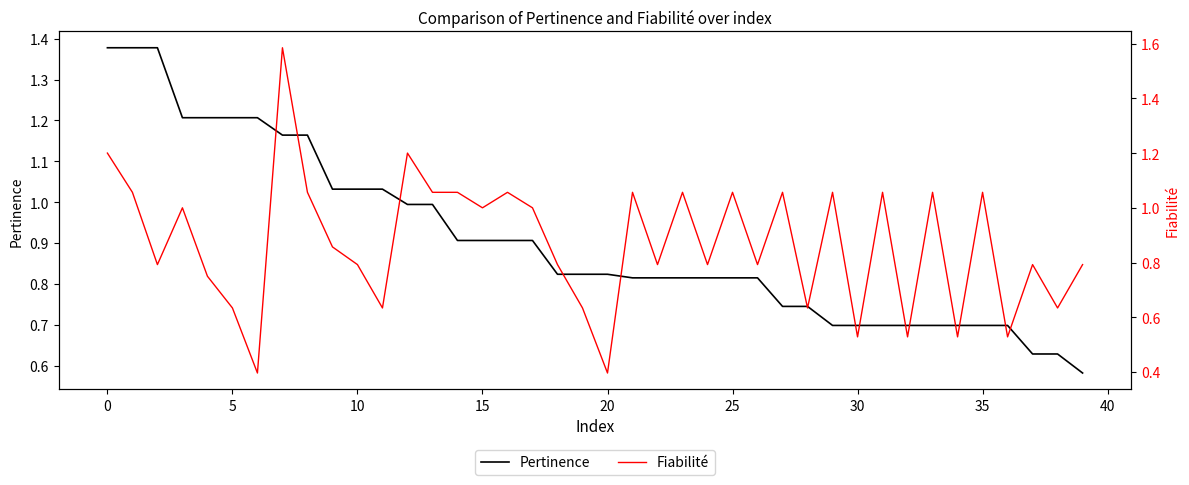

At 25, list the series in order from smallest to largest.

Fiabilité, Pertinence